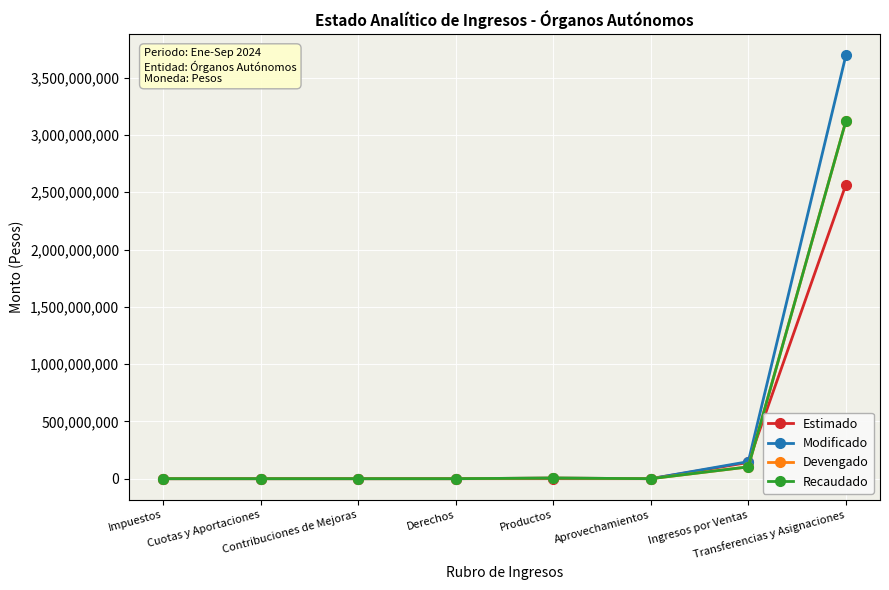

What is the maximum value for Estimado?

2565919142